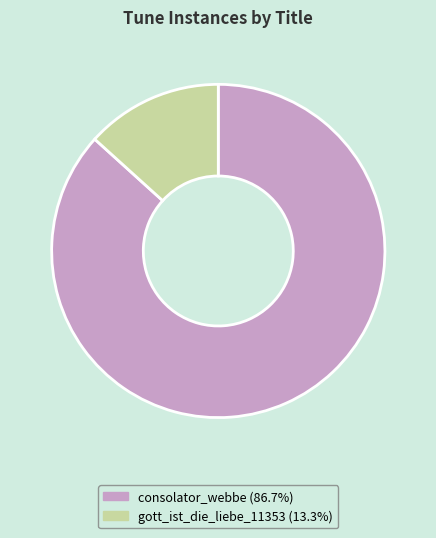

Does any single category account for the majority?

Yes